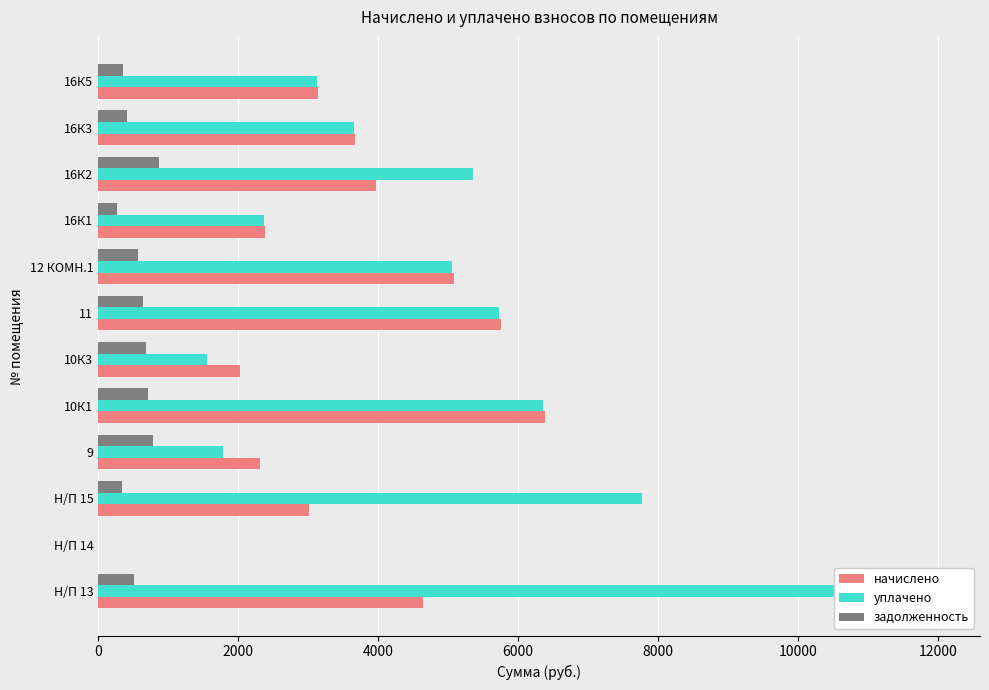

What is the greatest value displayed?

11995.6